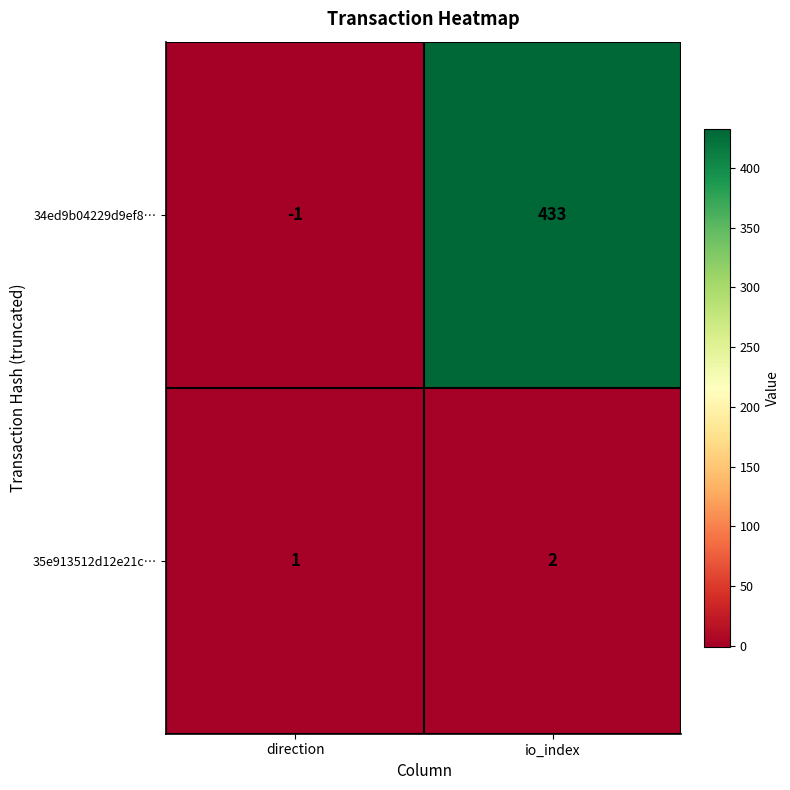

Between direction and io_index, which series saw the biggest shift?

34ed9b04229d9ef8…